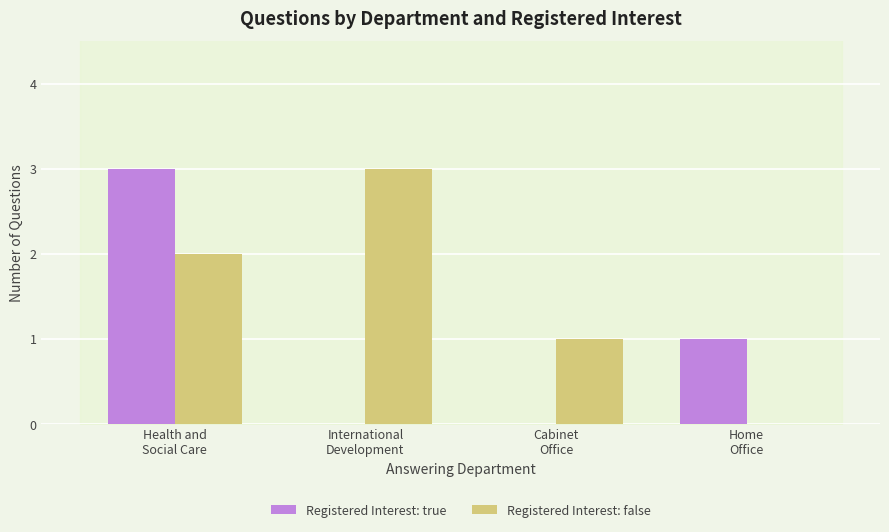

How many groups of bars are there?

4